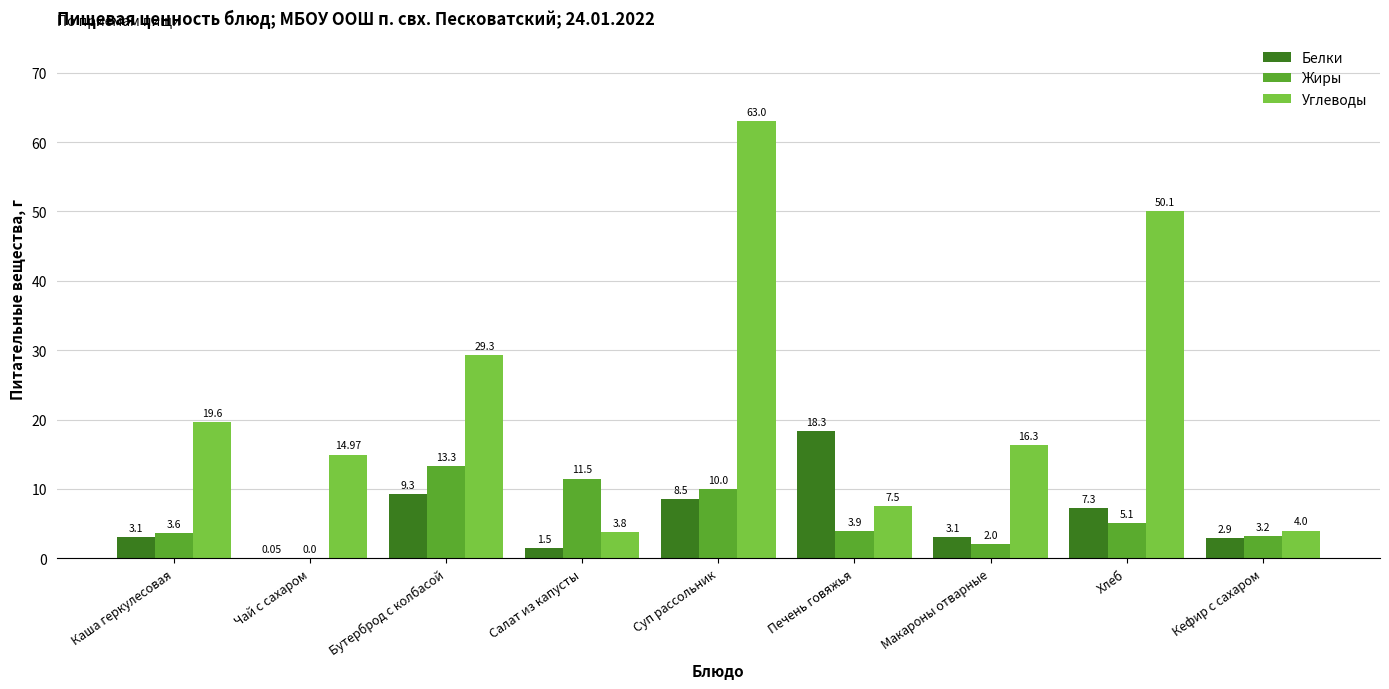

At which category is the sum across all series the highest?

Суп рассольник